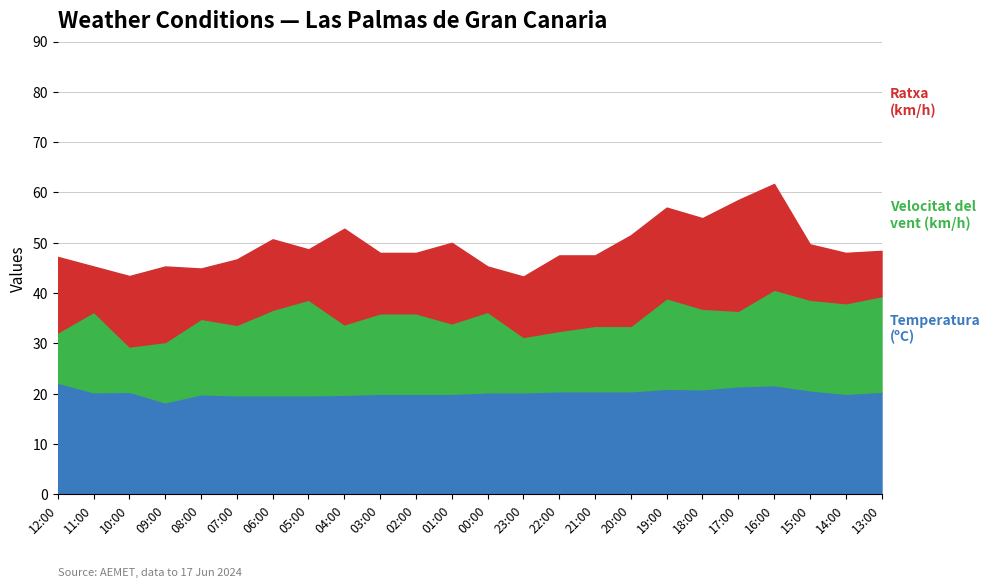

What is the highest value of the Velocitat del vent (km/h) series?

19.0